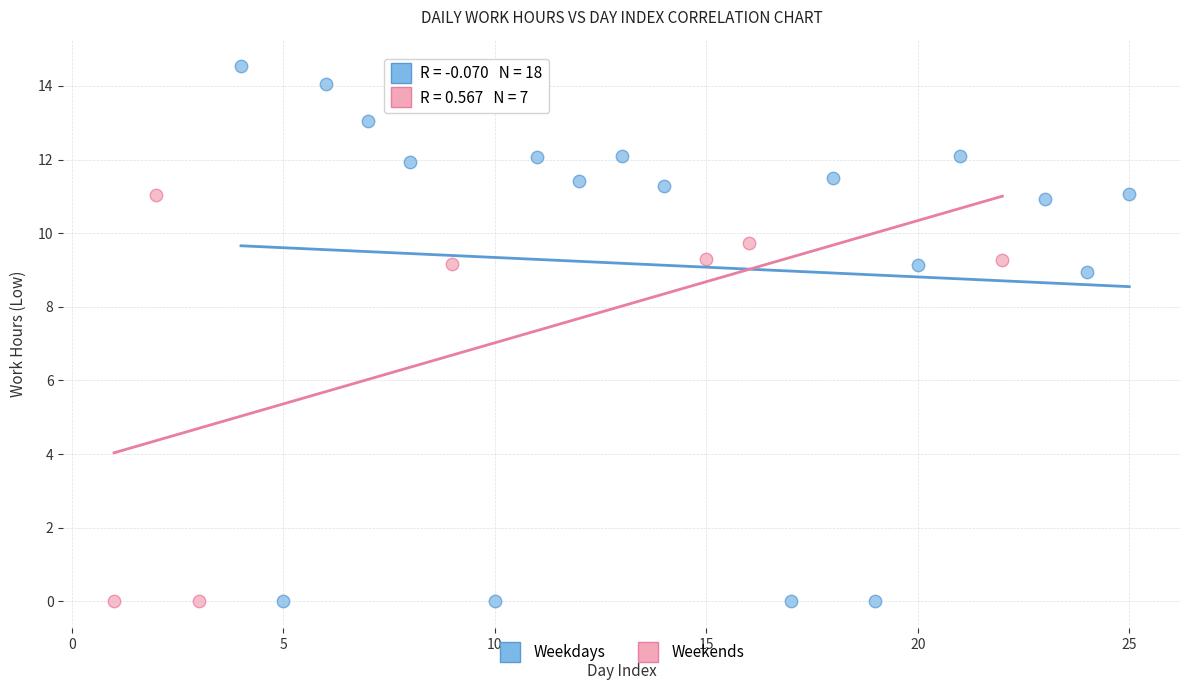

Which series reaches the maximum Y coordinate?

Weekdays